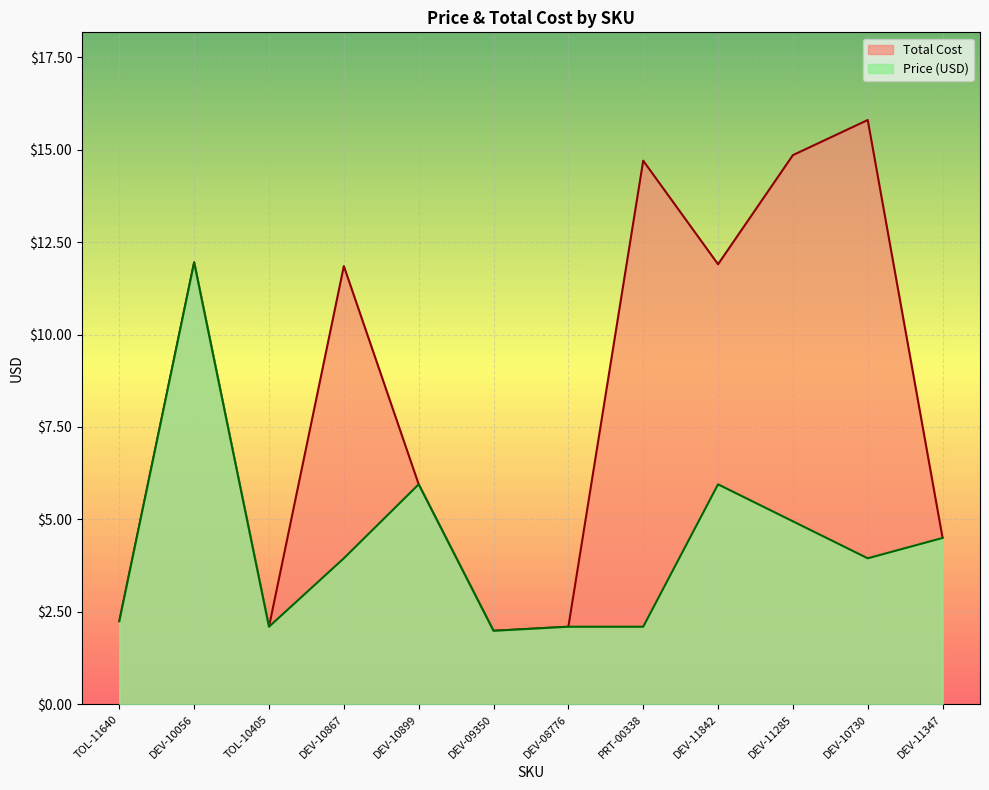

What is the spread (max minus min) of values at DEV-10867?

7.9